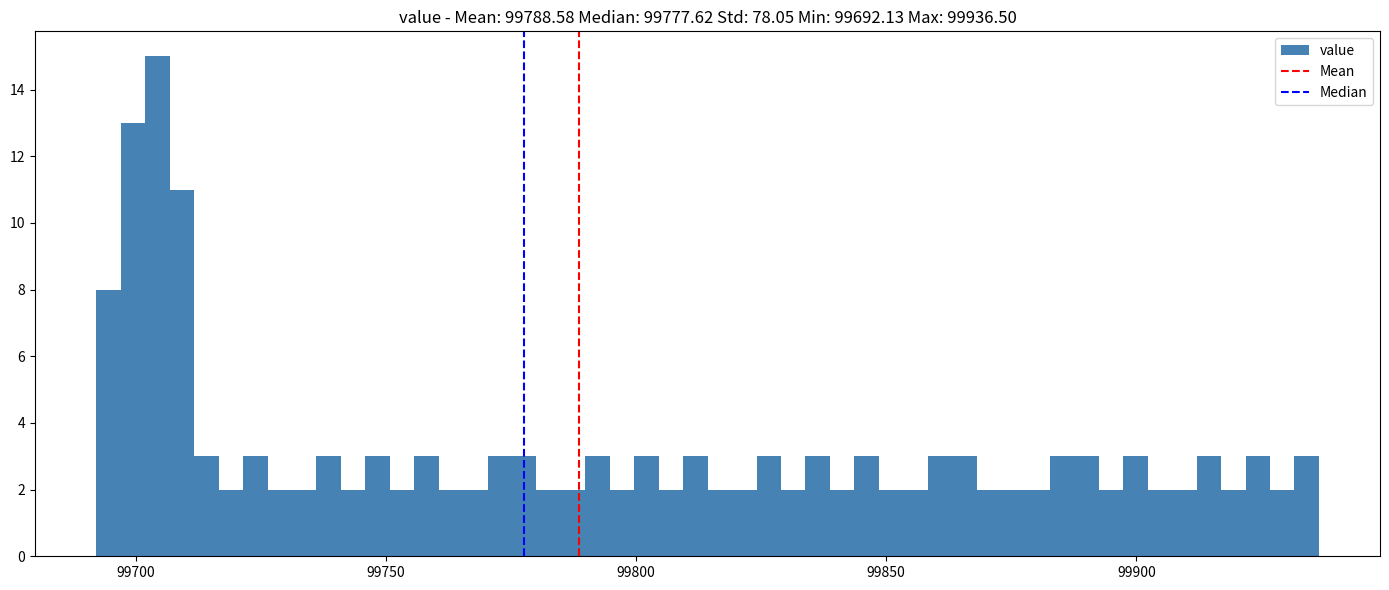

Read against the x-axis, roughly where is the centre of the tallest bar?

99705